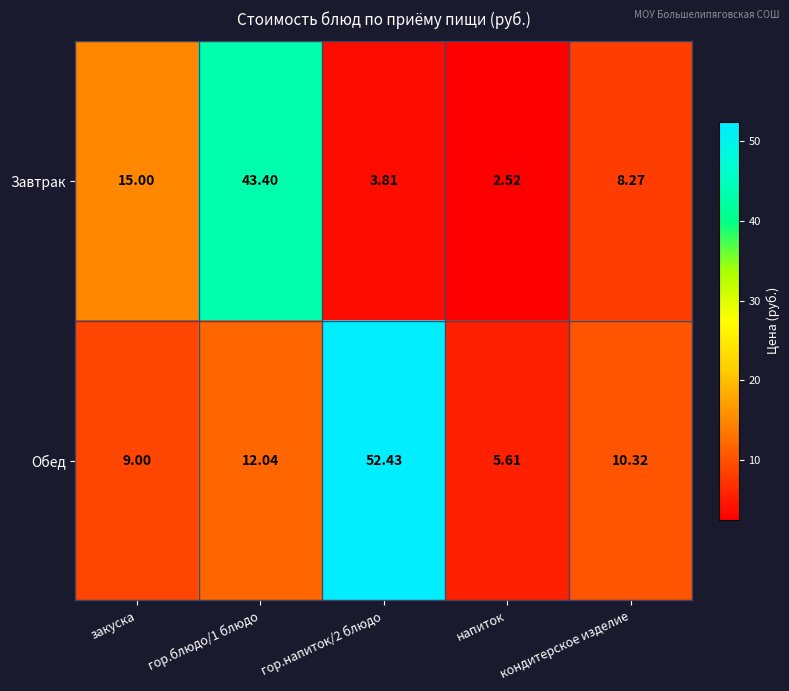

Is the value of Завтрак at гор.напиток/2 блюдо greater than the value of Обед at кондитерское изделие?

No